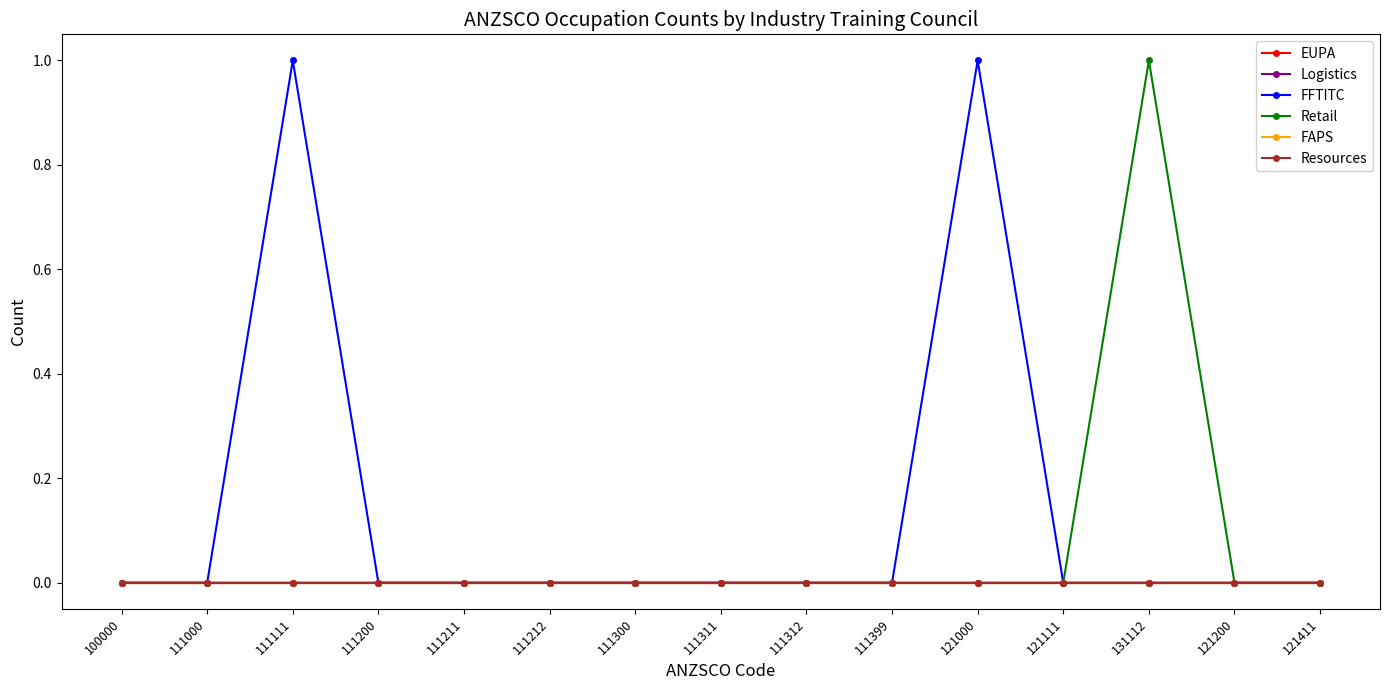

Is the value of Resources at 111211 greater than the value of EUPA at 111111?

No